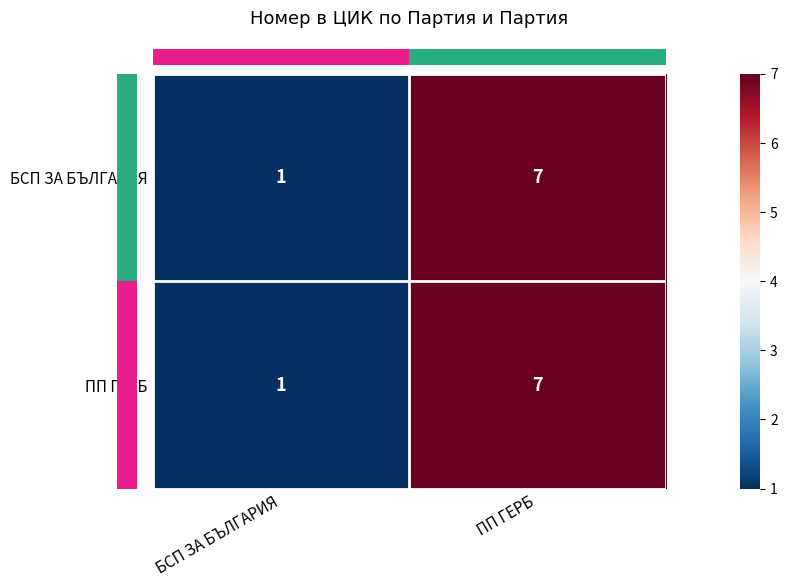

Read the ПП ГЕРБ value at ПП ГЕРБ.

7